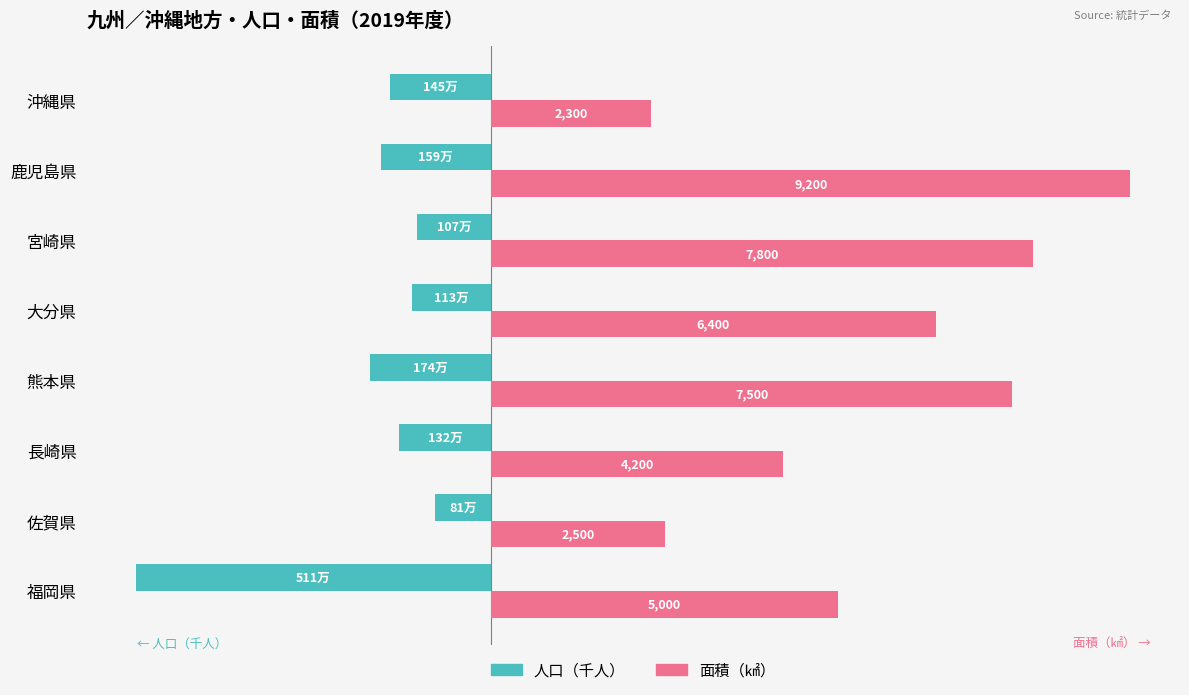

At which label is 人口（千人） closest to -2960?

熊本県